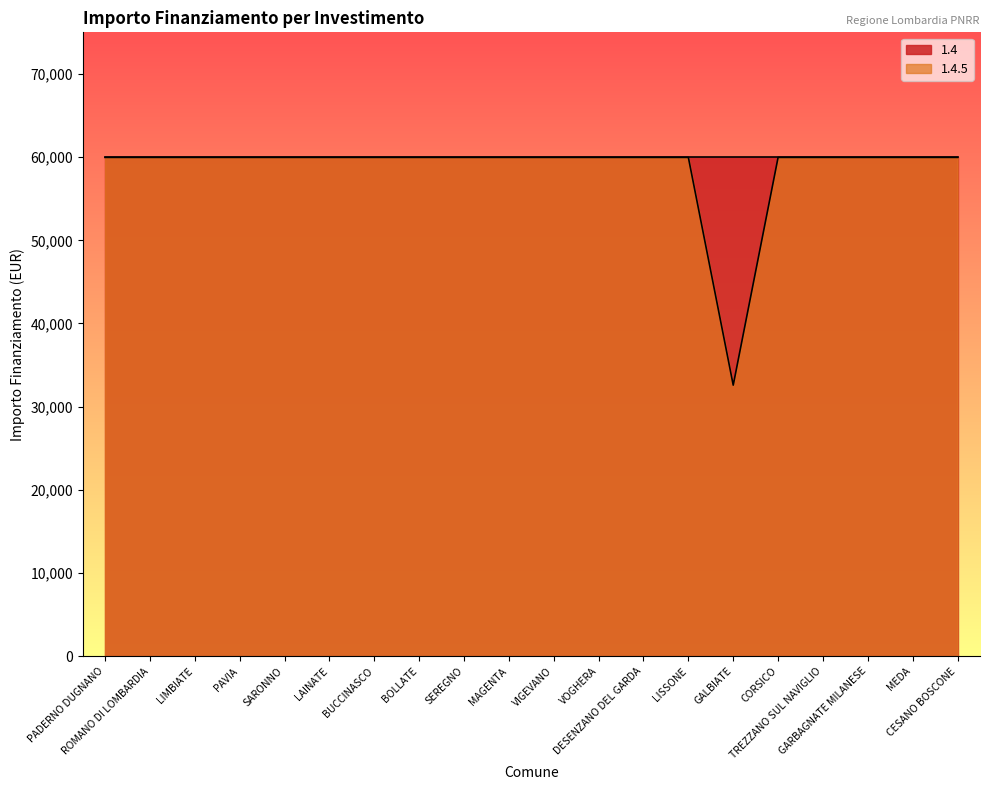

What is the smallest value displayed?

32589